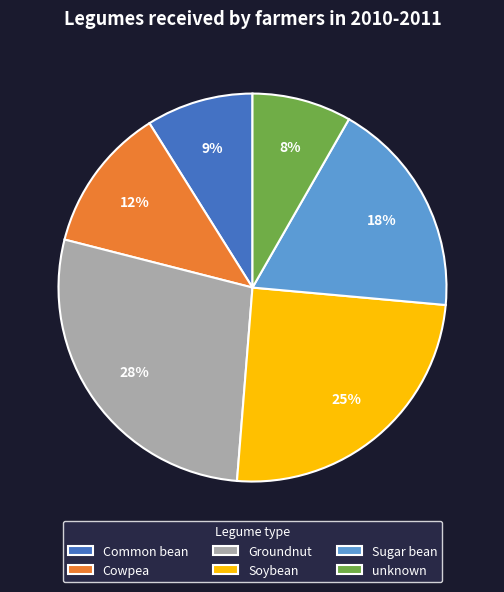

Combined, do Soybean and unknown account for over 50%?

No